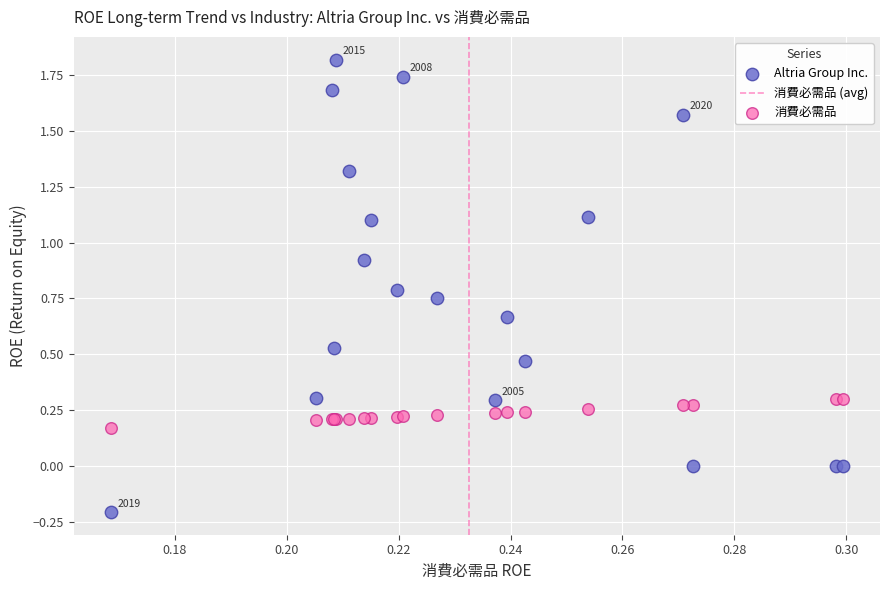

Which series has the largest Y range (max minus min)?

Altria Group Inc.